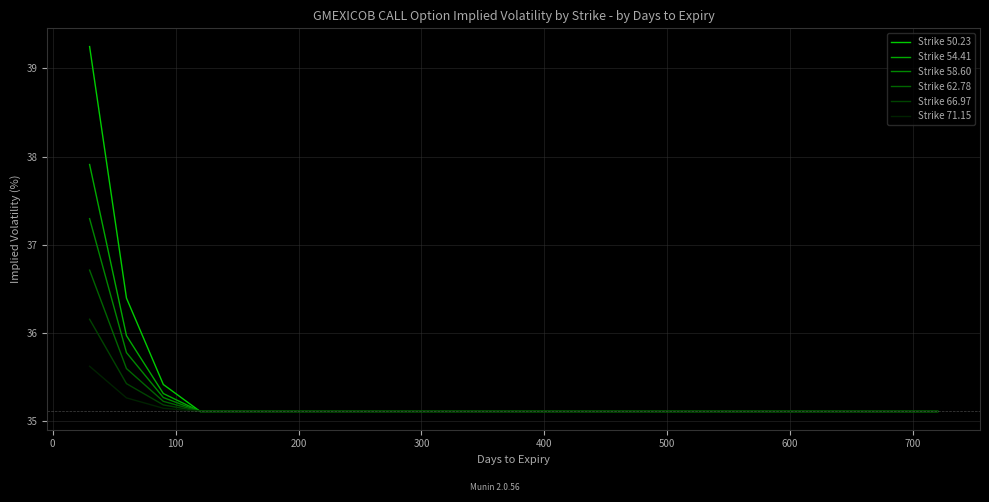

How many lines are shown in the chart?

6